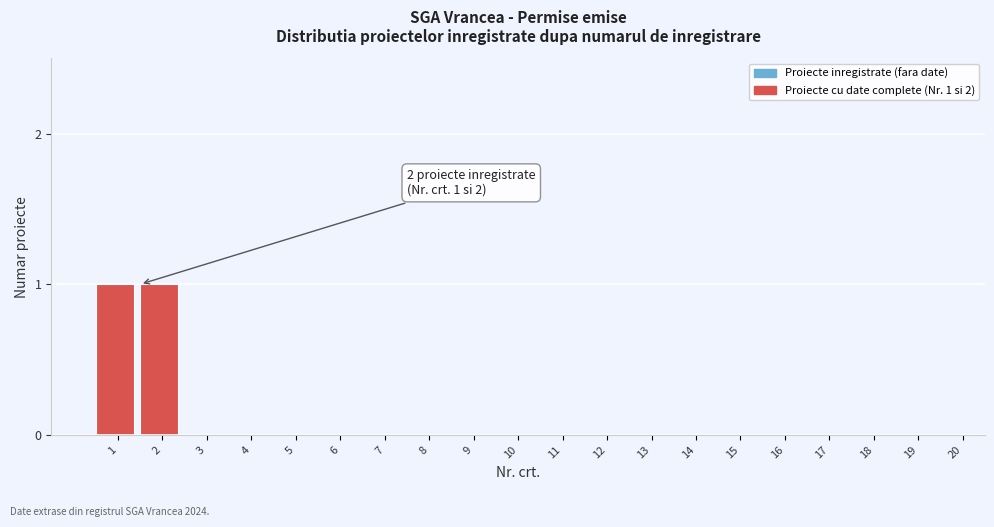

Reading right to left, transcribe all the data shown in this chart.

20=0	19=0	18=0	17=0	16=0	15=0	14=0	13=0	12=0	11=0	10=0	9=0	8=0	7=0	6=0	5=0	4=0	3=0	2=1	1=1